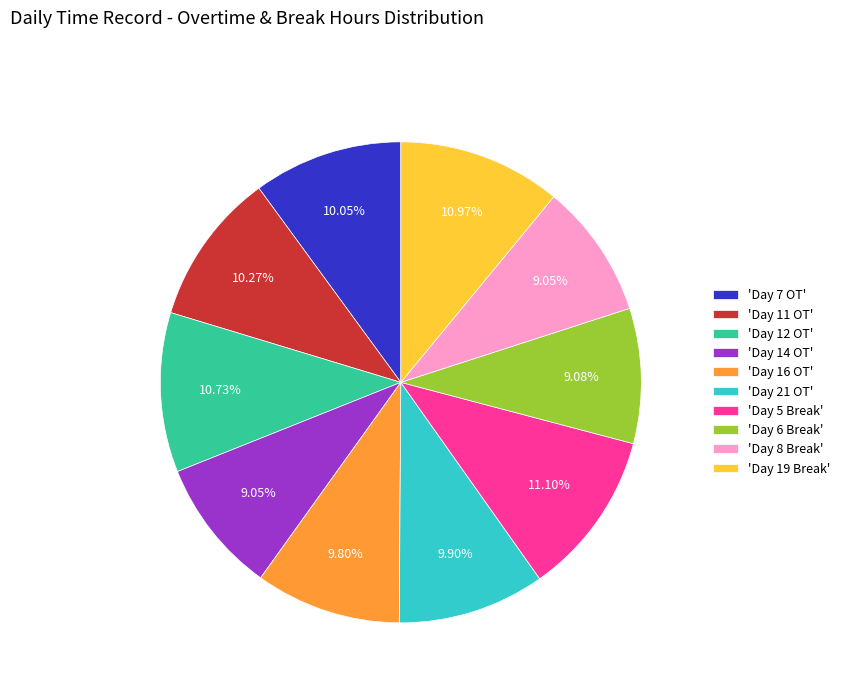

Does 'Day 19 Break' represent more than half of the total?

No